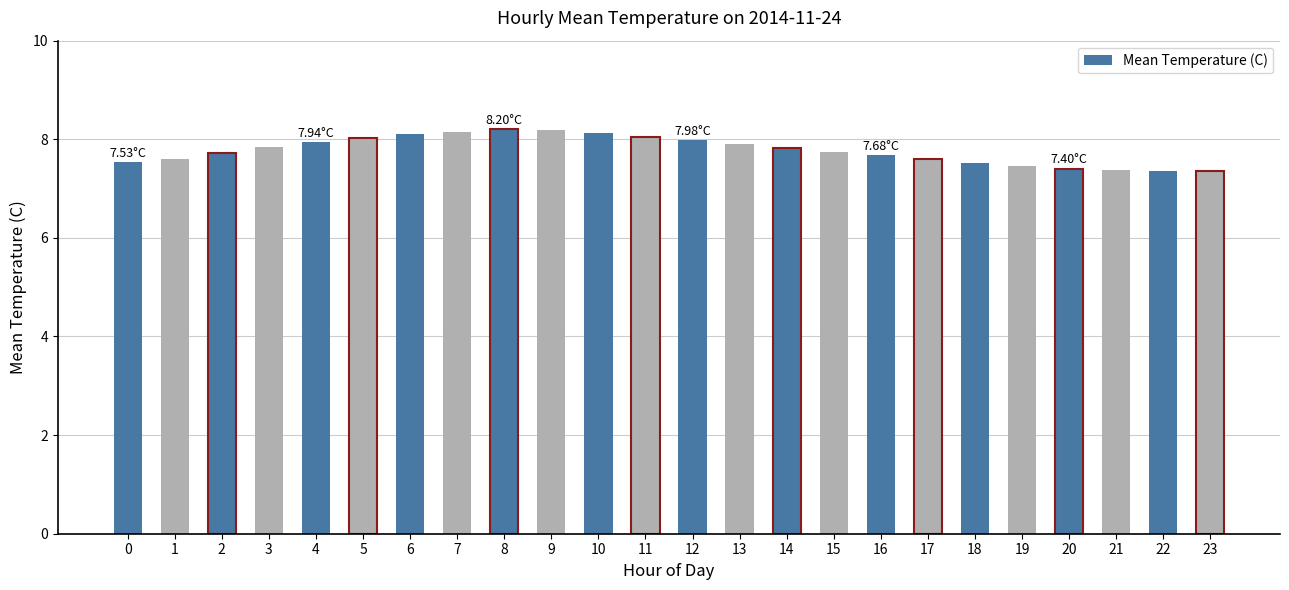

What is the change in value from 0 to 15?

+0.2